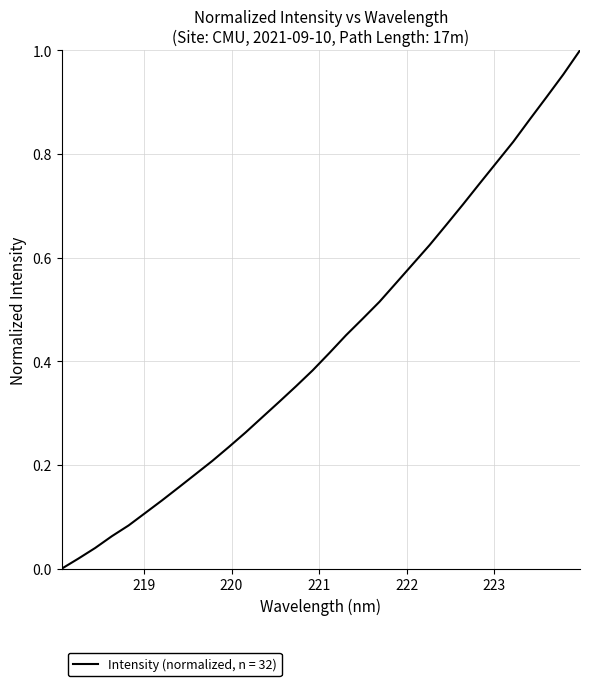

True or false: there are more than 1 points higher than both neighbors.

False